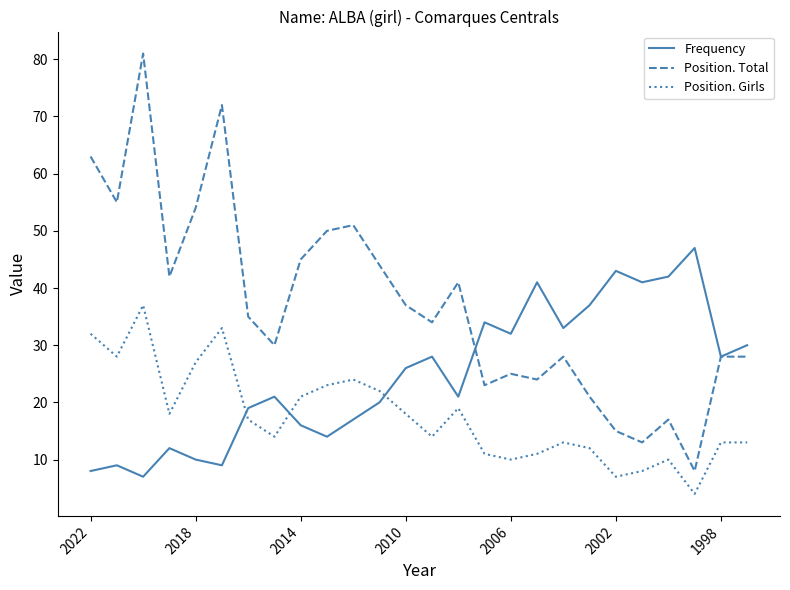

Which series has the largest range (max minus min)?

Position. Total